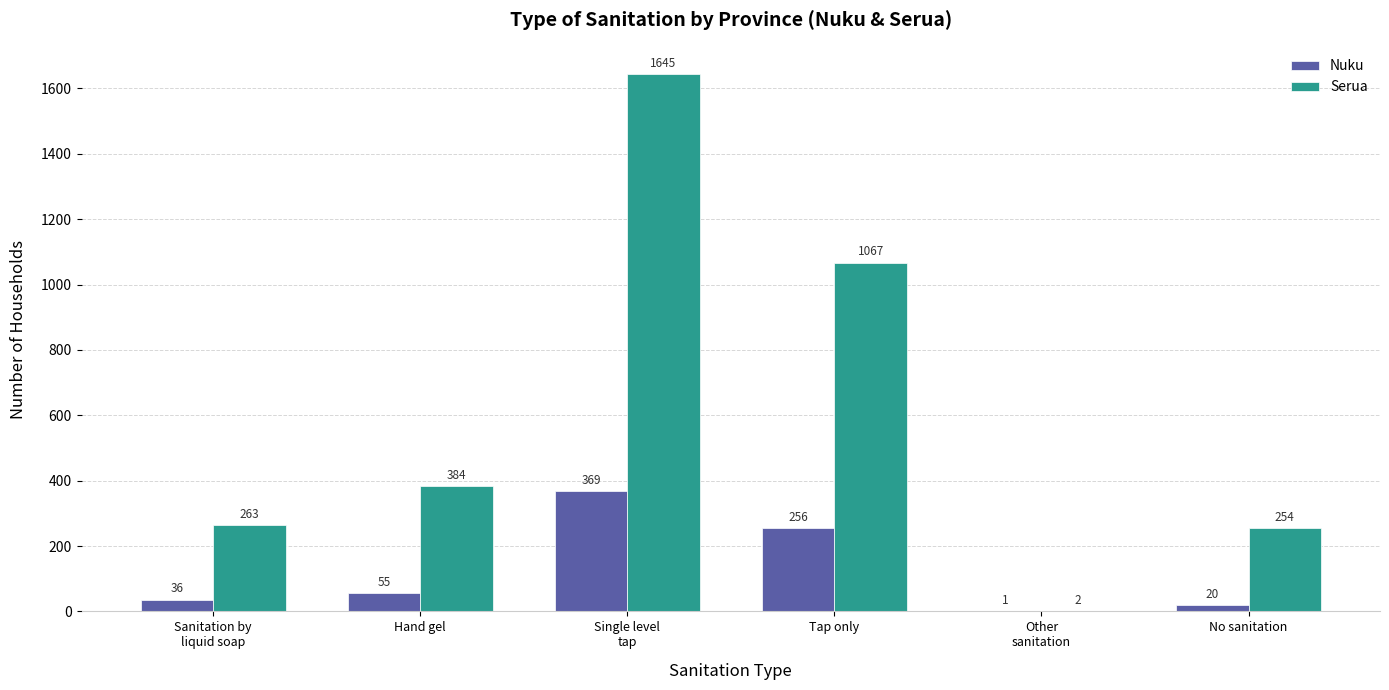

Is the value of Serua at Tap only greater than the value of Nuku at Tap only?

Yes